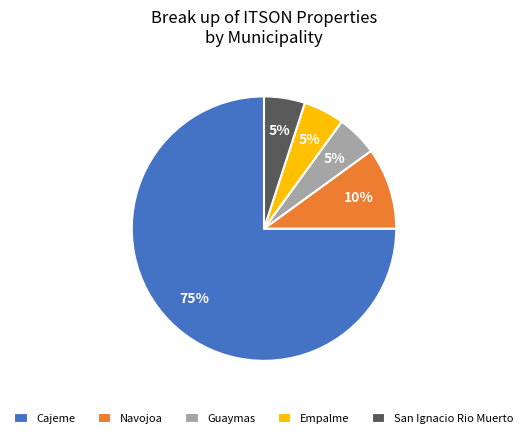

How many slices are in this pie chart?

5